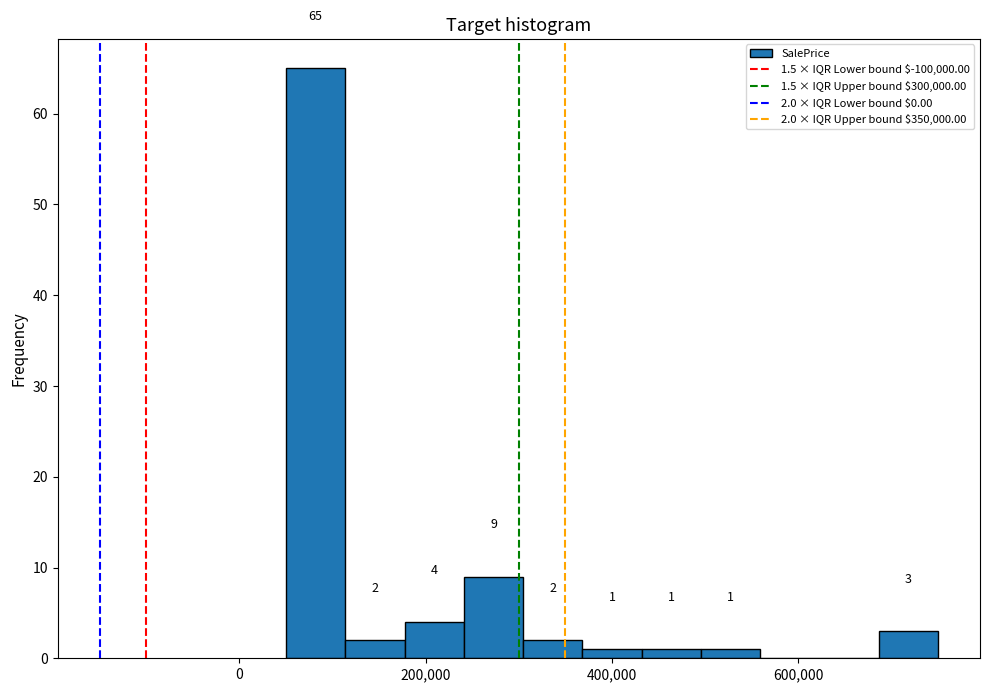

Around what value on the x-axis is the tallest bar? Give the approximate position of its centre, as read against the axis.

80000